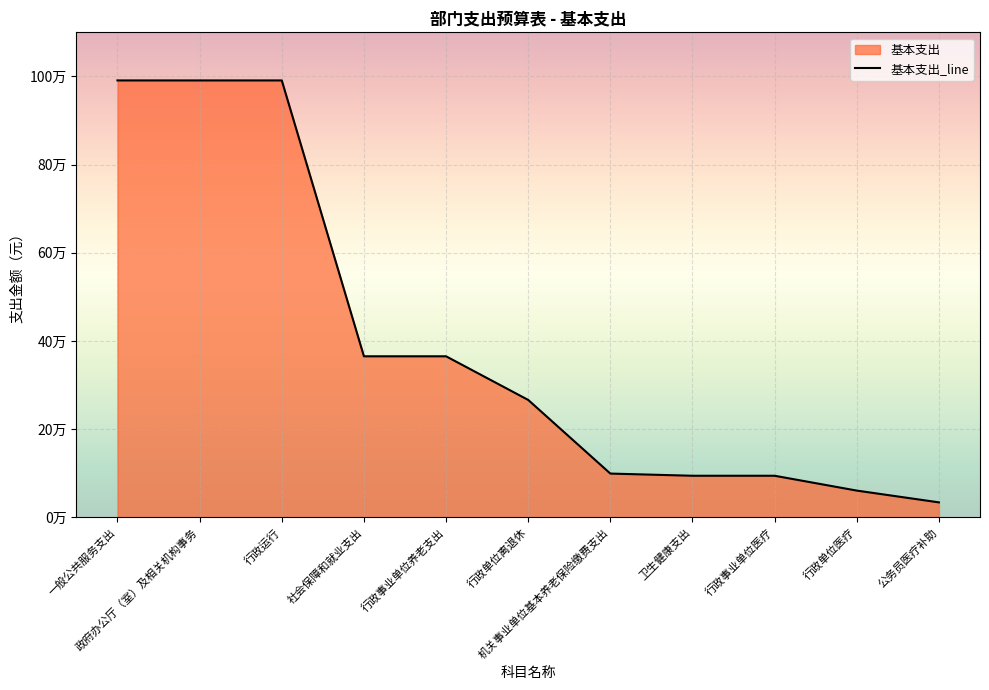

What is the greatest value displayed?

990889